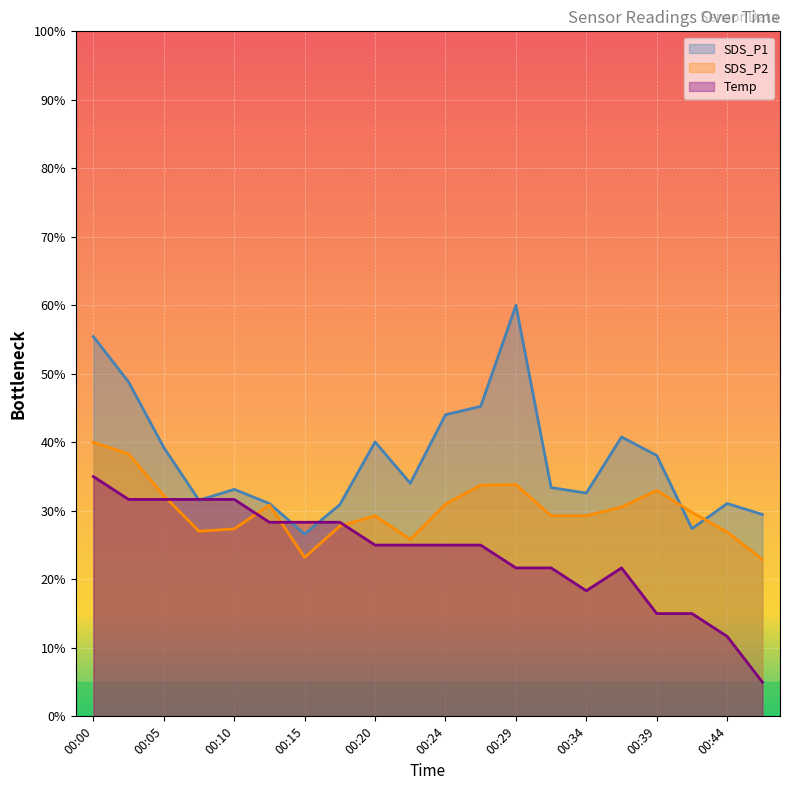

How many lines are shown in the chart?

3